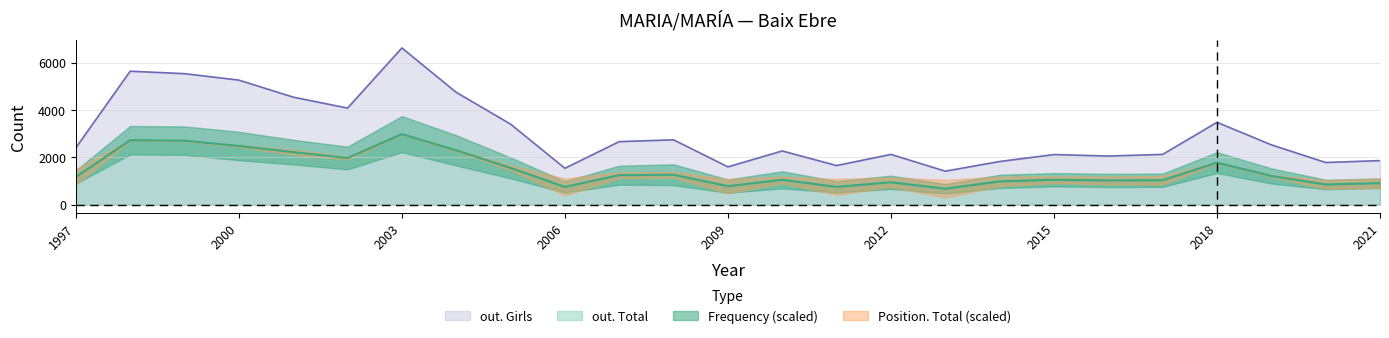

How many values in the out. Total series exceed 1176?

12